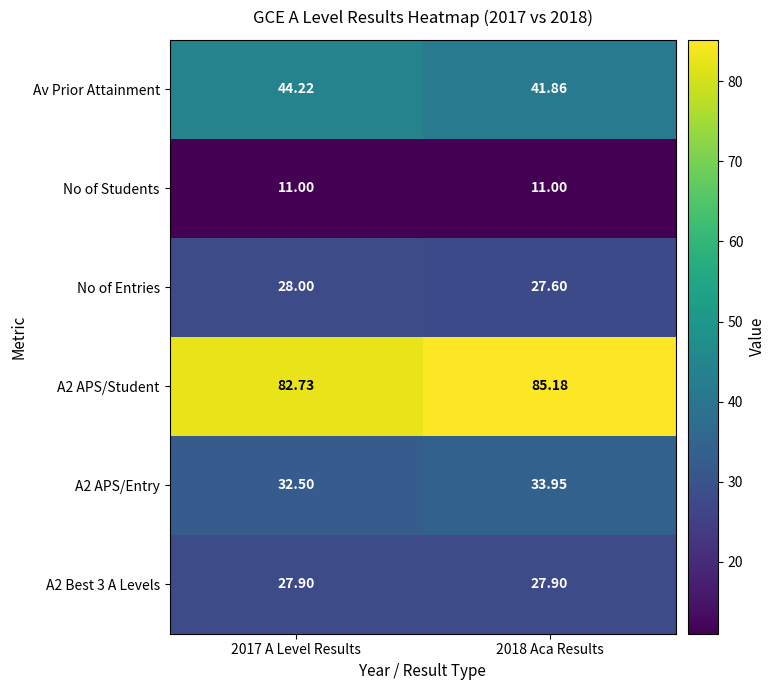

Is the value of No of Entries at 2017 A Level Results greater than the value of No of Students at 2018 Aca Results?

Yes